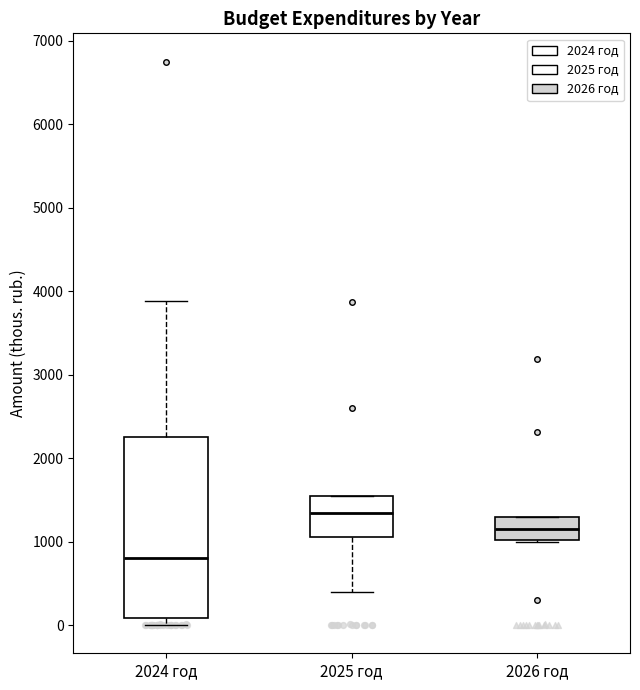

Which box's median line is the lowest?

2024 год